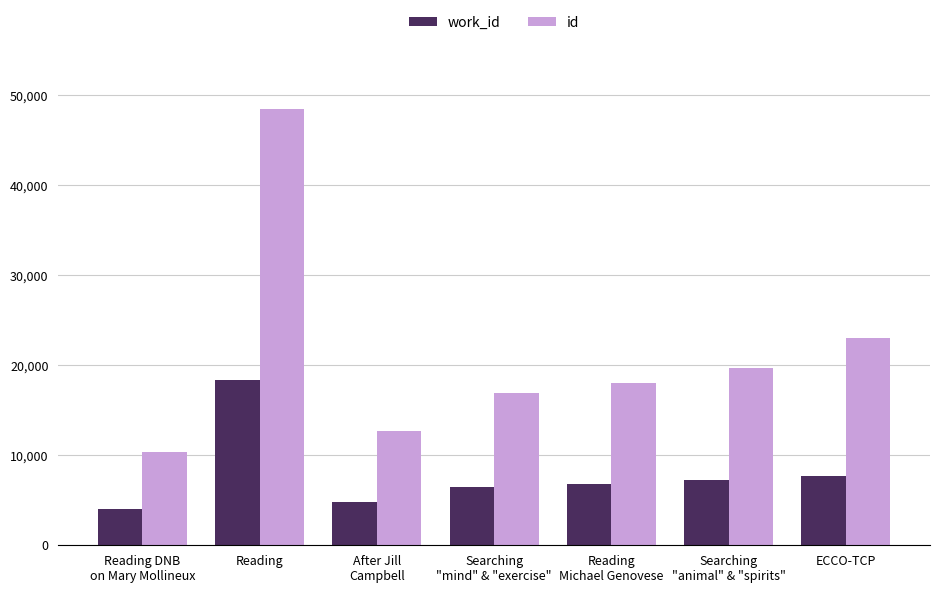

Which series changed the most between Reading and Reading
Michael Genovese?

id